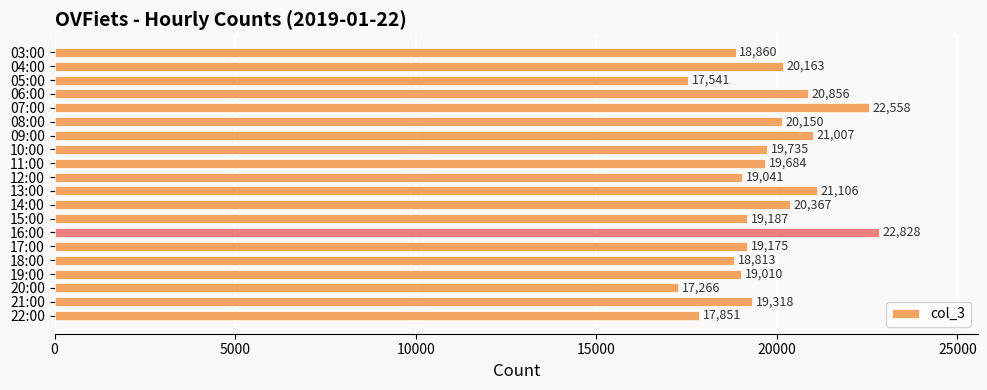

What is the sum of all values?

394516